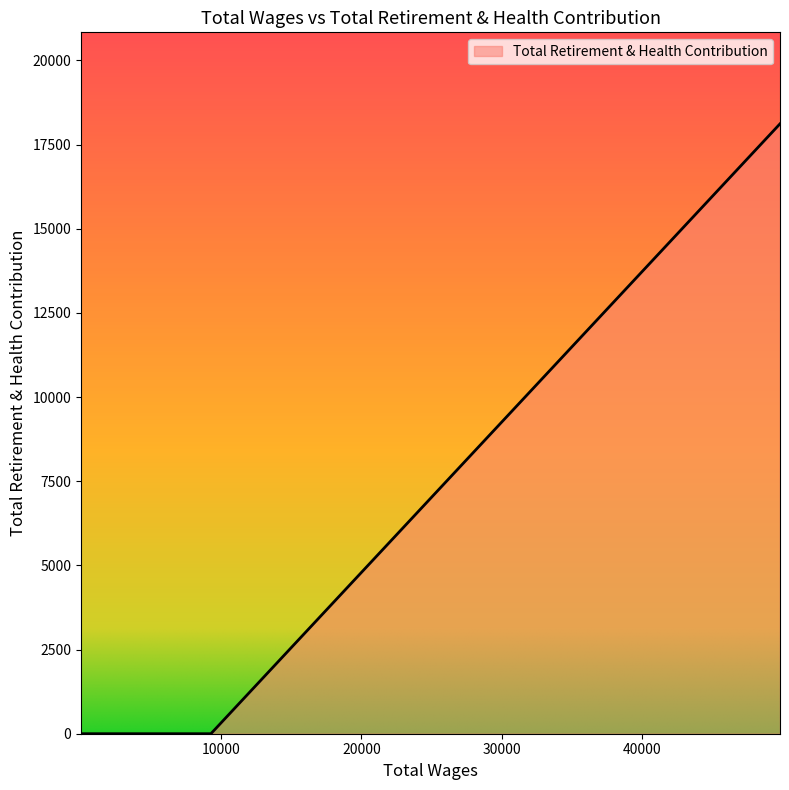

How many lines are shown in the chart?

1